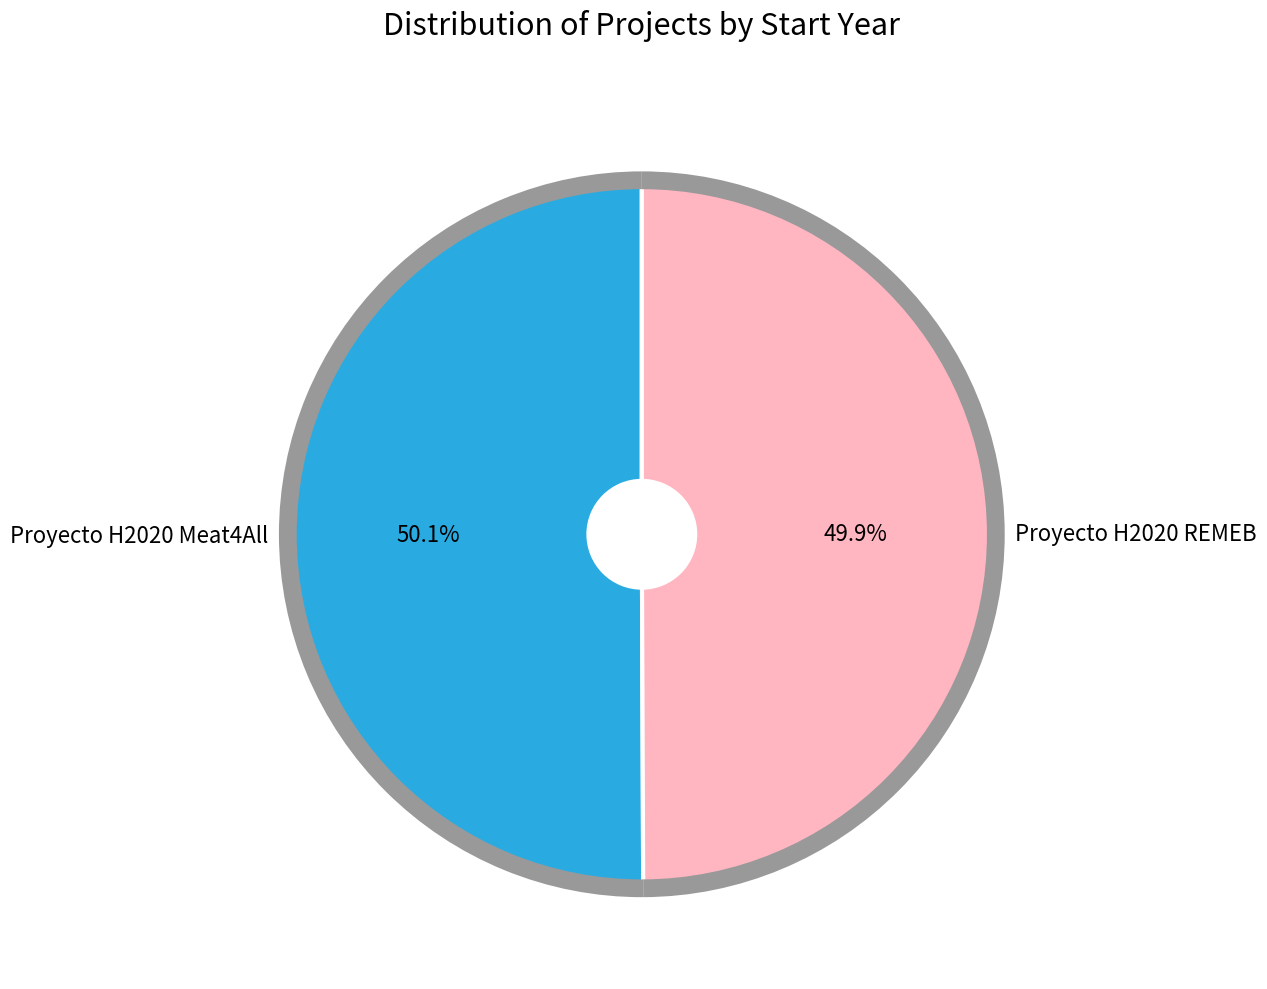

The Proyecto H2020 Meat4All slice represents 57% of the pie. True or false?

False